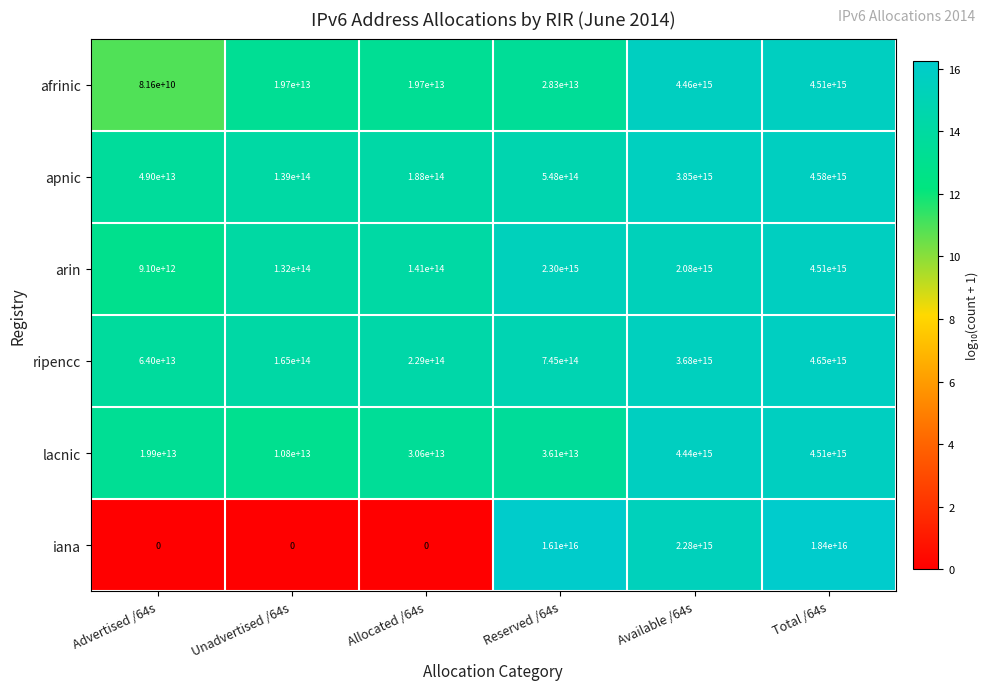

At which category is the sum across all series the highest?

Total /64s